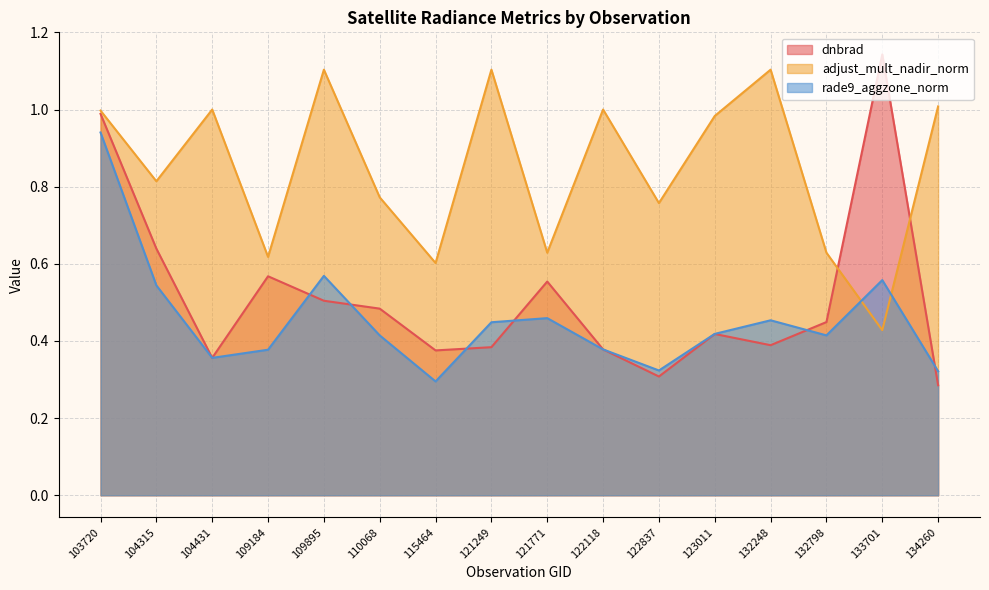

Which series has the largest total across all categories?

adjust_mult_nadir_norm